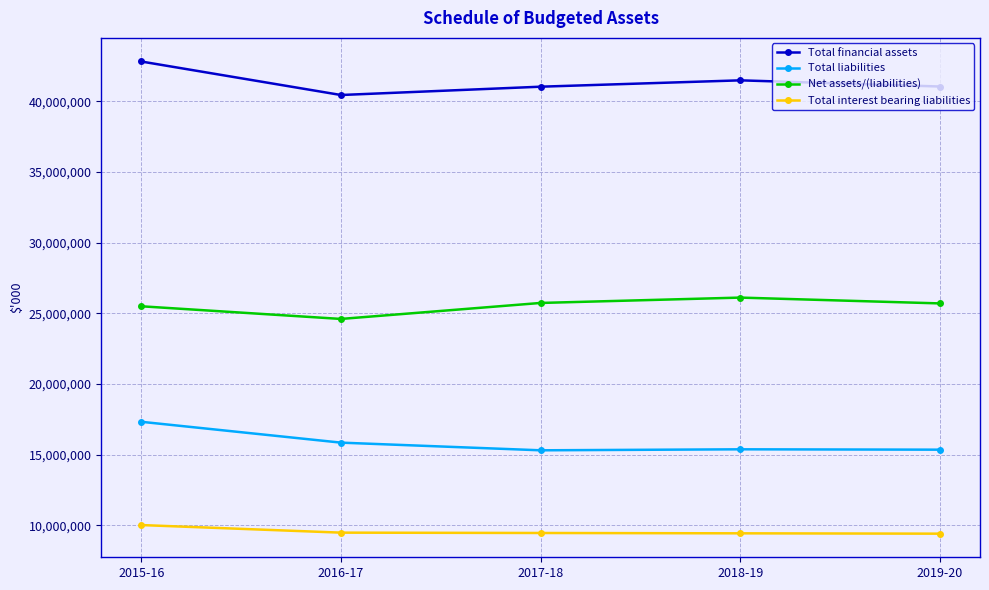

True or false: Total financial assets has more than 1 interior local peaks.

False